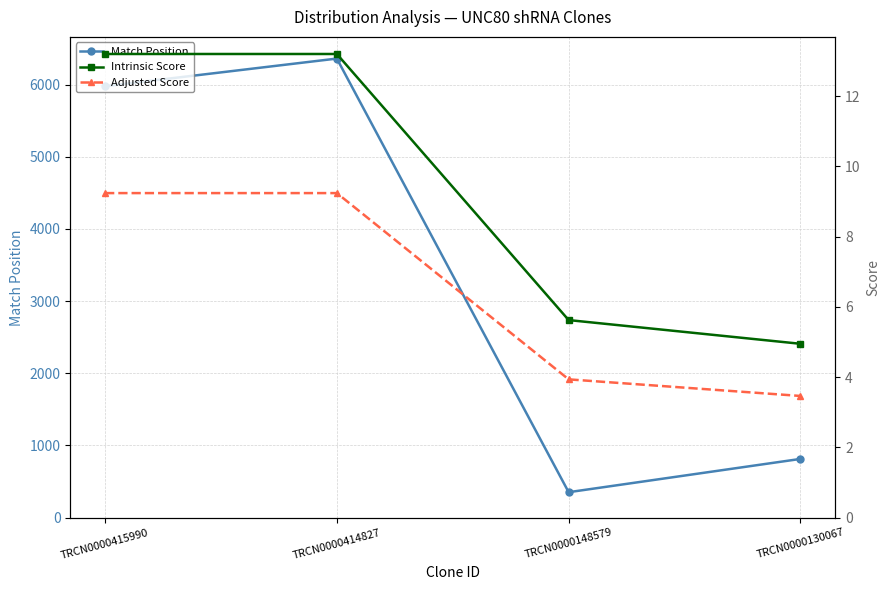

What is the average value of the Intrinsic Score series?

9.2